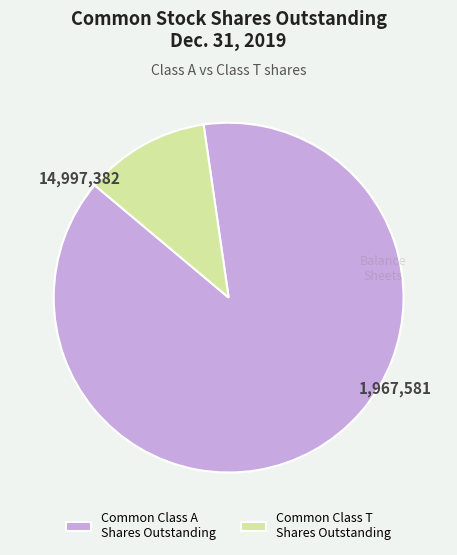

What is the majority slice?

Common Class A Shares Outstanding